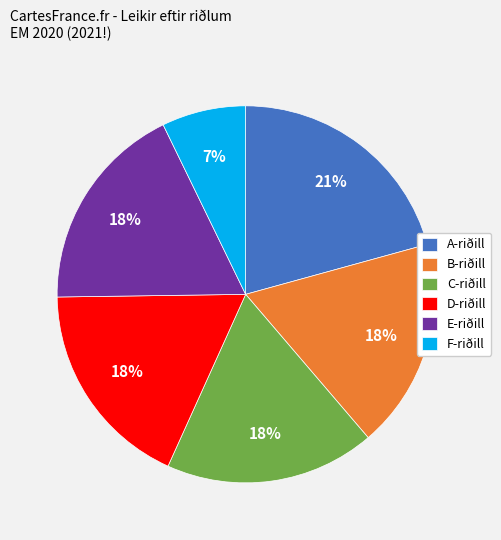

To the nearest percent, what percentage of the pie is C-riðill?

18%